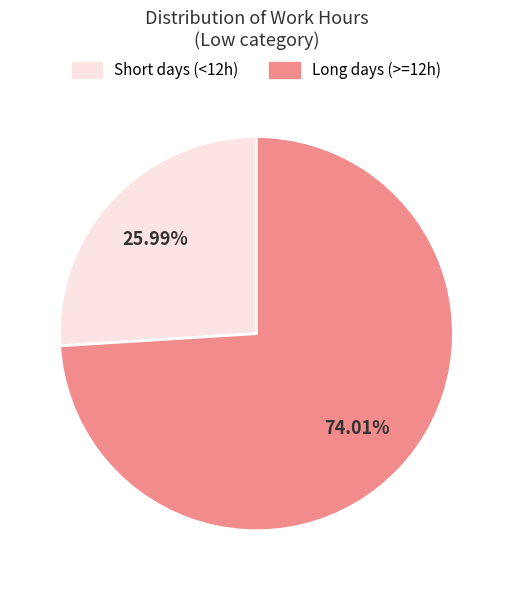

Is there a majority slice in this chart?

Yes